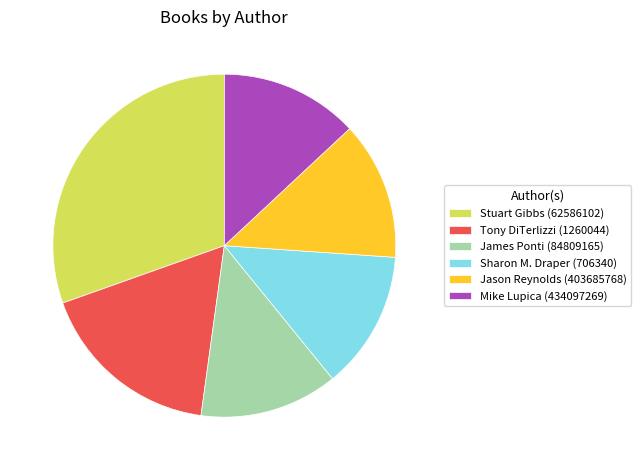

What is the largest slice in the pie chart?

Stuart Gibbs (62586102)